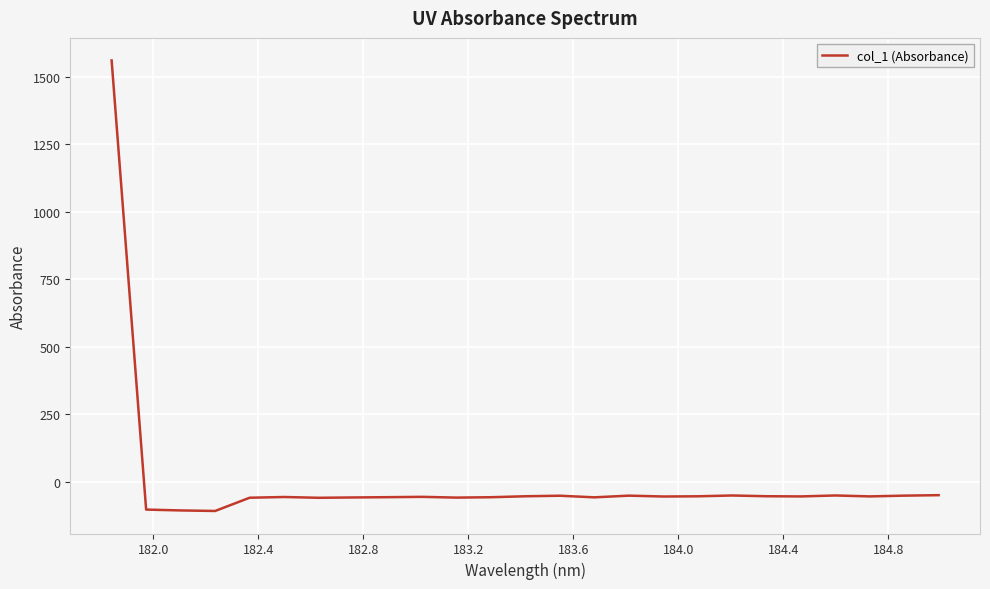

What is the smallest value displayed?

-107.8